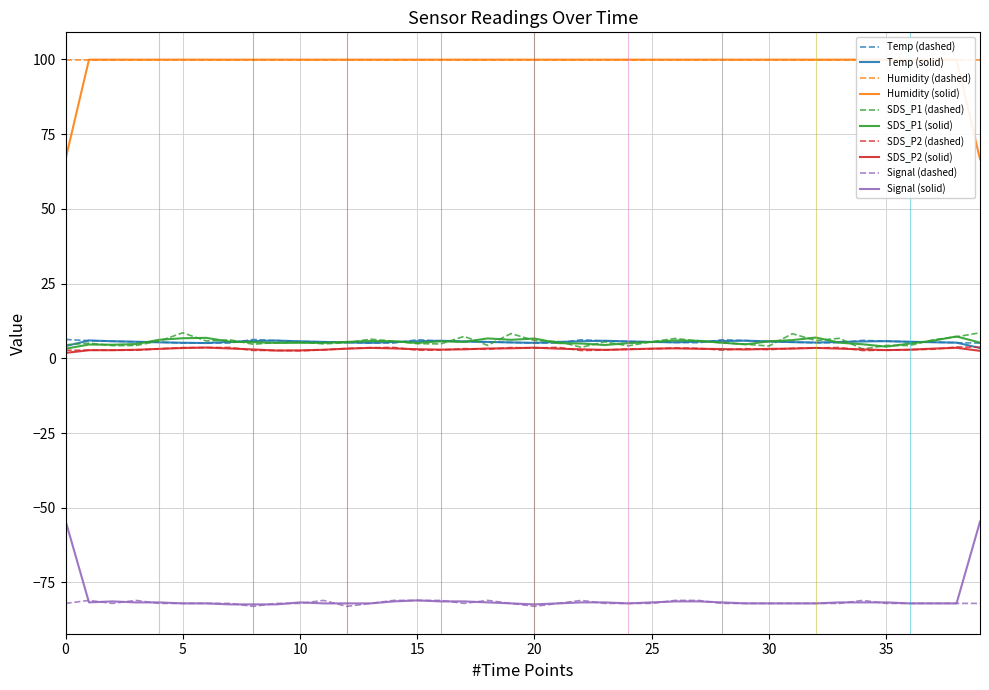

What is the label of the 19th point from the right?

01:34